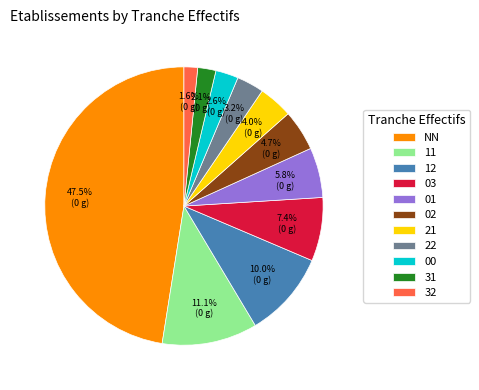

Combined, do 12 and 21 account for over 50%?

No